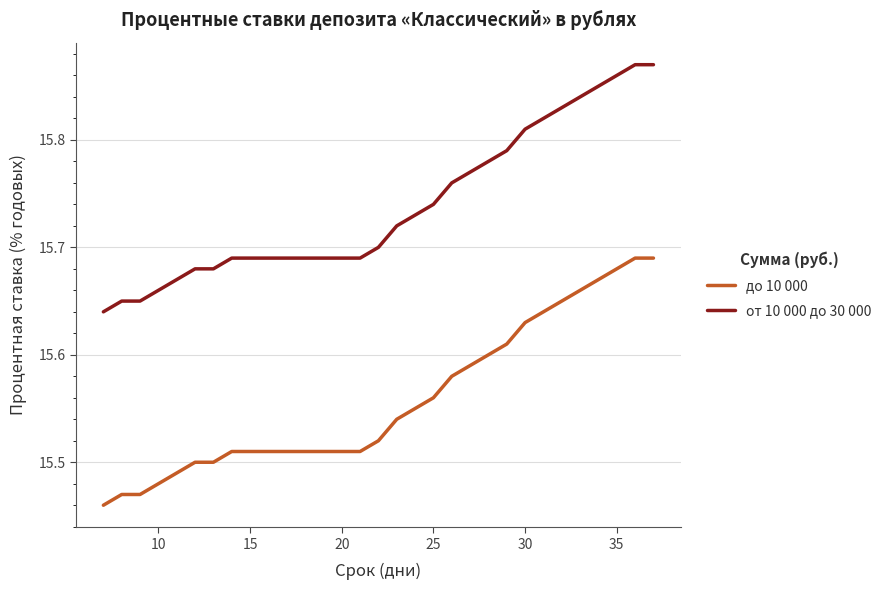

Rank the series by their maximum value, from highest to lowest.

от 10 000 до 30 000, до 10 000